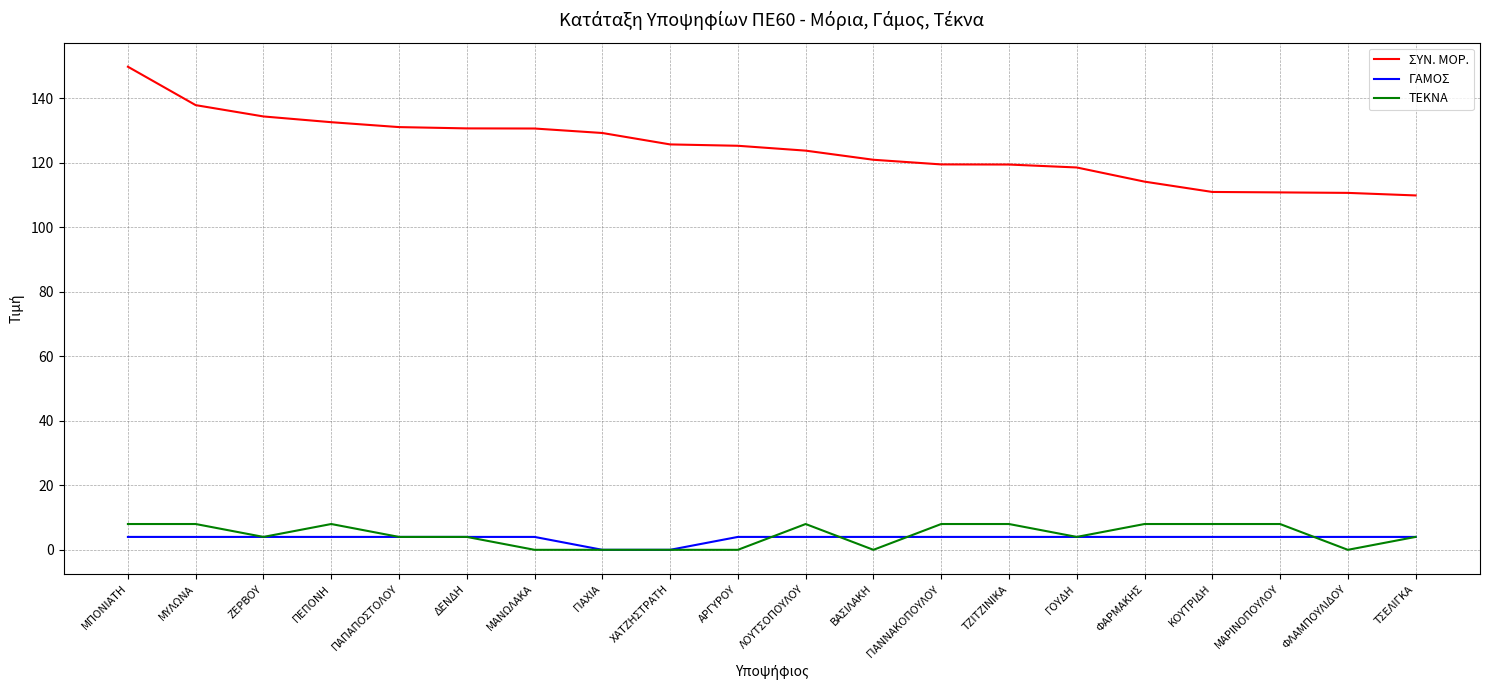

Which series has the largest range (max minus min)?

ΣΥΝ. ΜΟΡ.